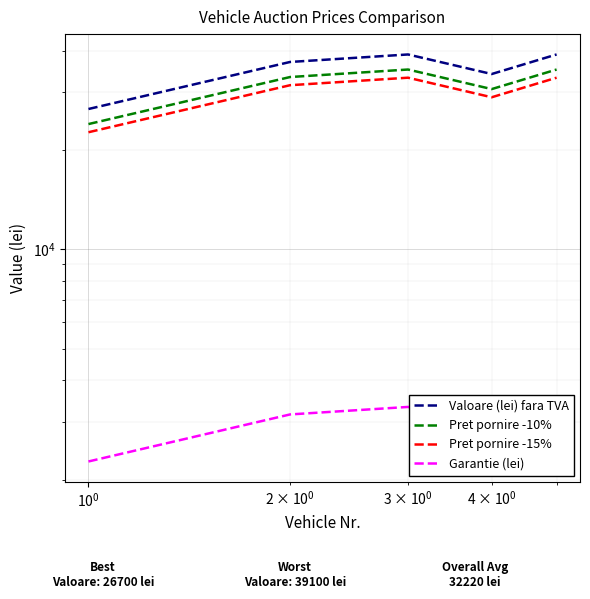

What is the minimum value for Pret pornire -10%?

24030.0